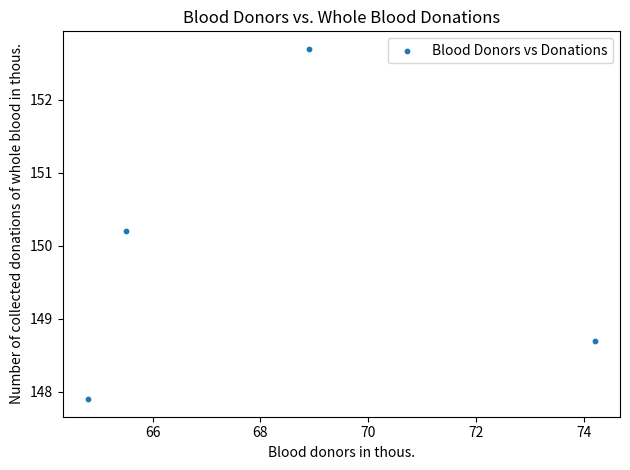

What is the average X value?

68.3